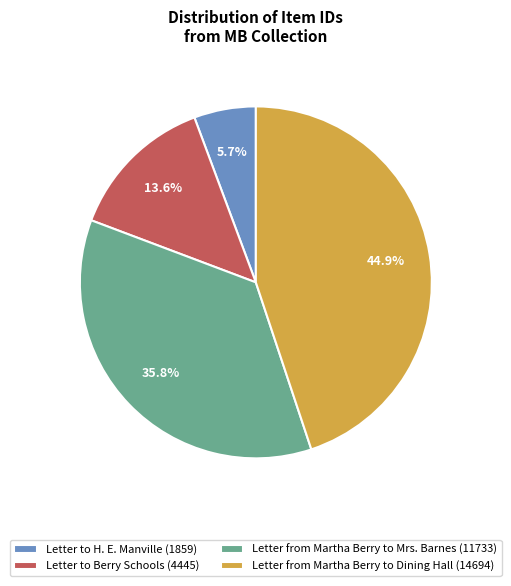

What is the smallest slice in the pie chart?

Letter to H. E. Manville (1859)